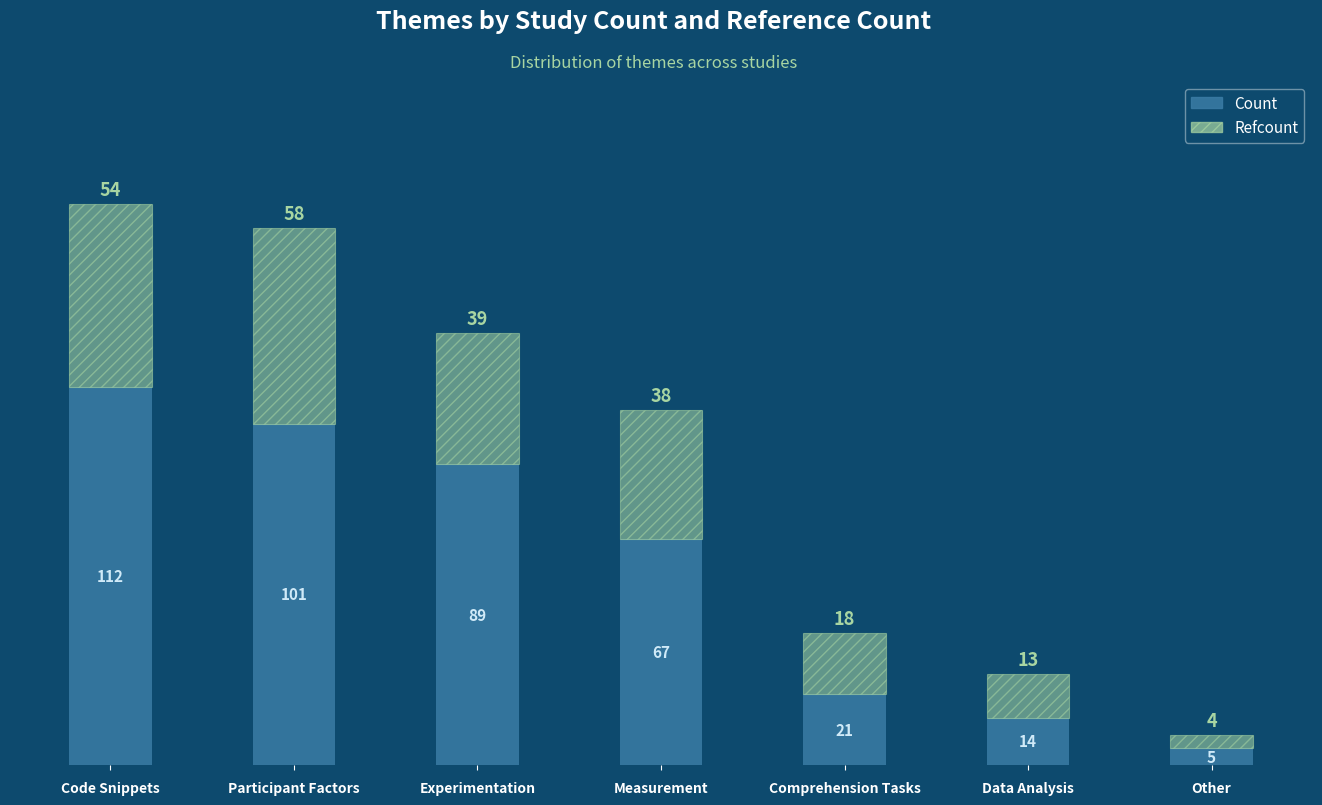

List the labels in order of Count value, smallest first.

Other, Data Analysis, Comprehension Tasks, Measurement, Experimentation, Participant Factors, Code Snippets